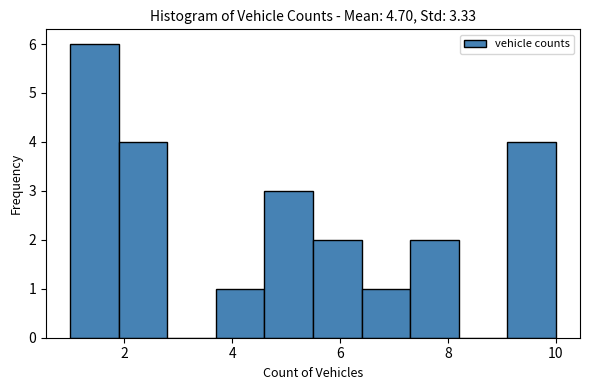

Reading left to right, list every bar in this chart as the range it spans on the x-axis followed by its height. Neither the bar edges nor the heights are printed on the chart, so give them approximately, as read against the axes.

1.0 to 1.9: 6
1.9 to 2.8: 4
2.8 to 3.7: 0
3.7 to 4.6: 1
4.6 to 5.5: 3
5.5 to 6.4: 2
6.4 to 7.3: 1
7.3 to 8.2: 2
8.2 to 9.1: 0
9.1 to 10.0: 4